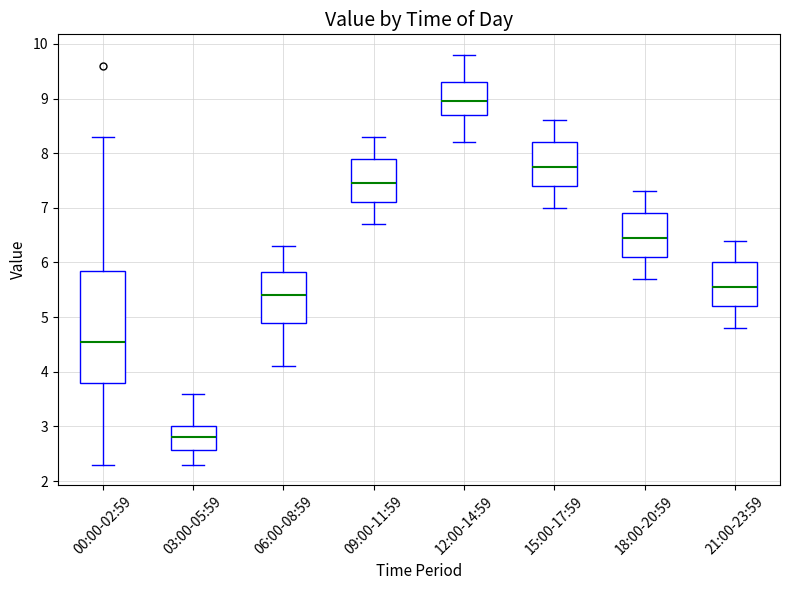

Which box has the highest median line?

12:00-14:59